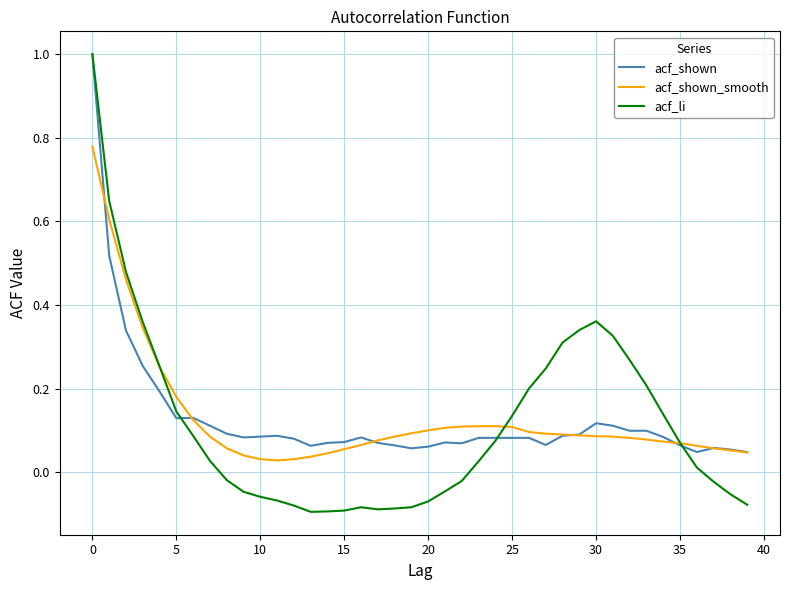

What is the greatest value displayed?

1.0